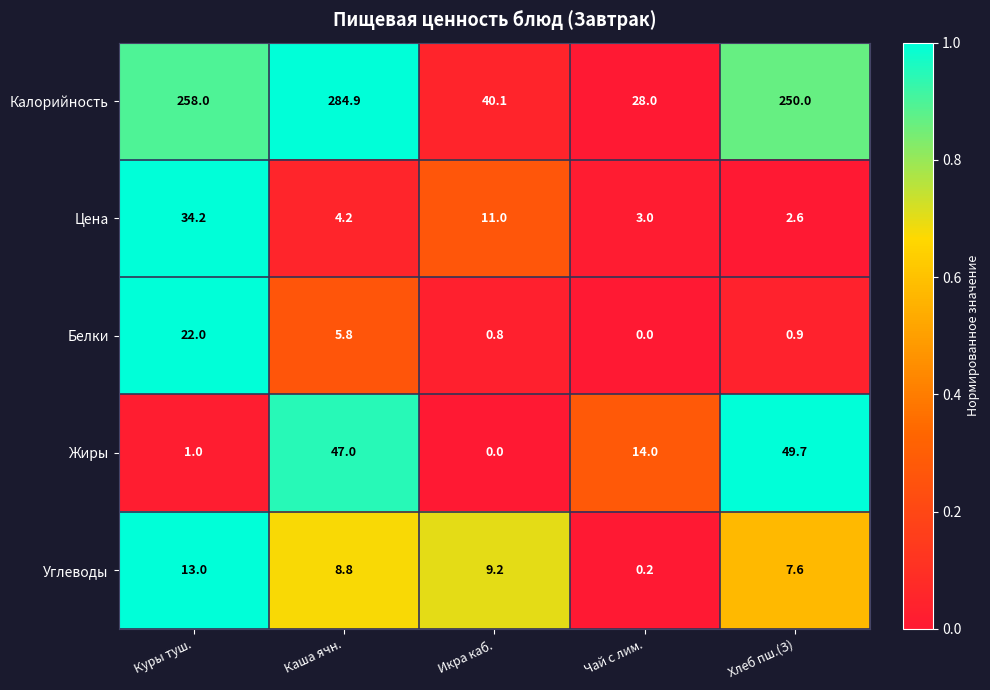

Reading right to left, list all the values displayed in this chart.

Калорийность: 250.0	28.0	40.1	284.9	258.0
Цена: 2.6	3.0	11.0	4.2	34.2
Белки: 0.9	0.0	0.8	5.8	22.0
Жиры: 49.7	14.0	0.0	47.0	1.0
Углеводы: 7.6	0.2	9.2	8.8	13.0